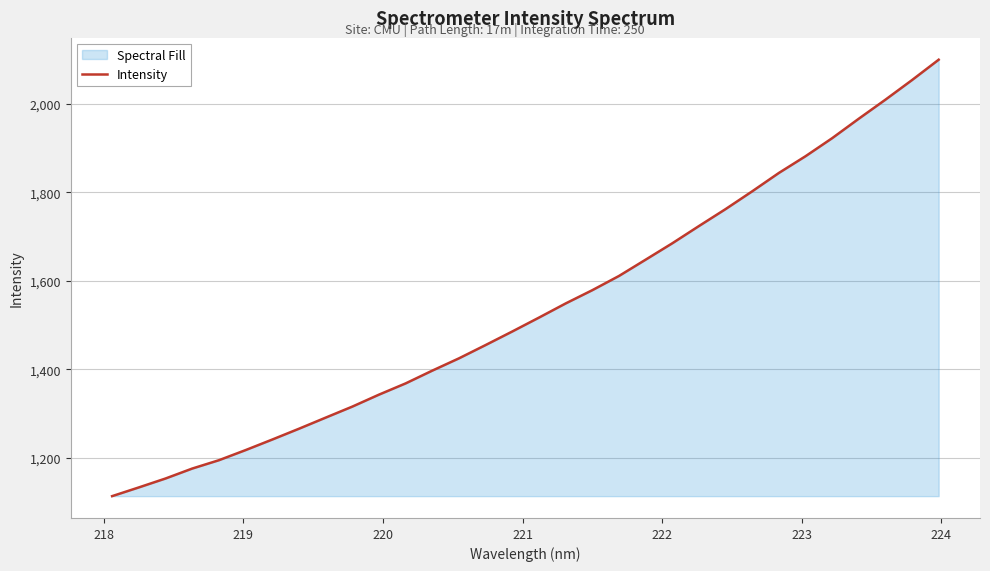

What is the value of the 27th point from the left?

1881.2